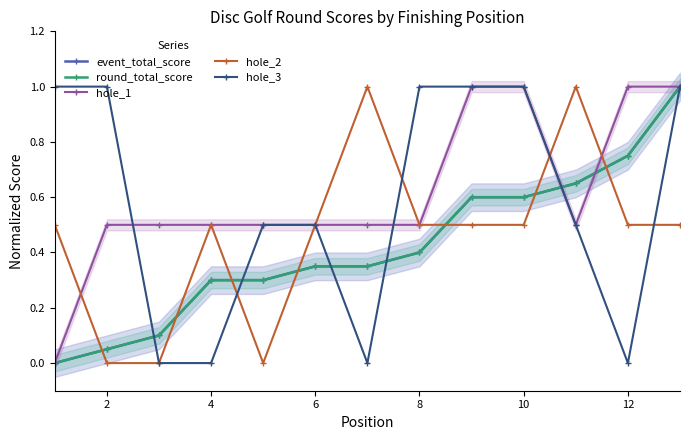

How many categories are shown in the chart?

13